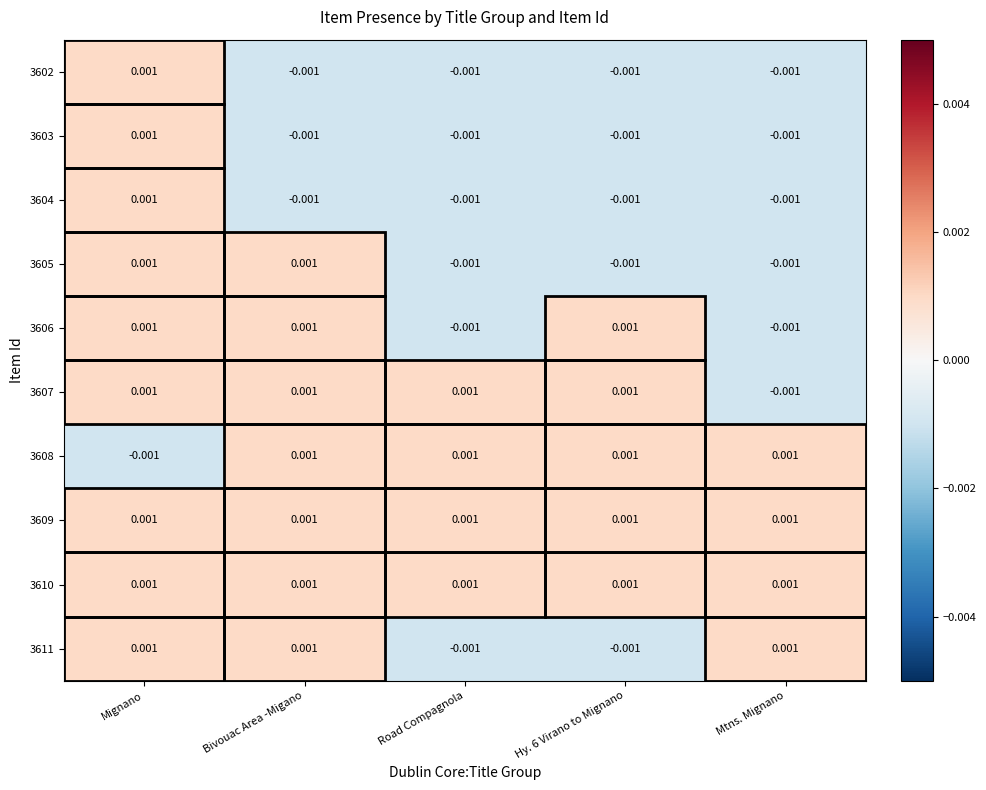

Is the value of 3605 at Mignano greater than the value of 3606 at Mtns. Mignano?

Yes